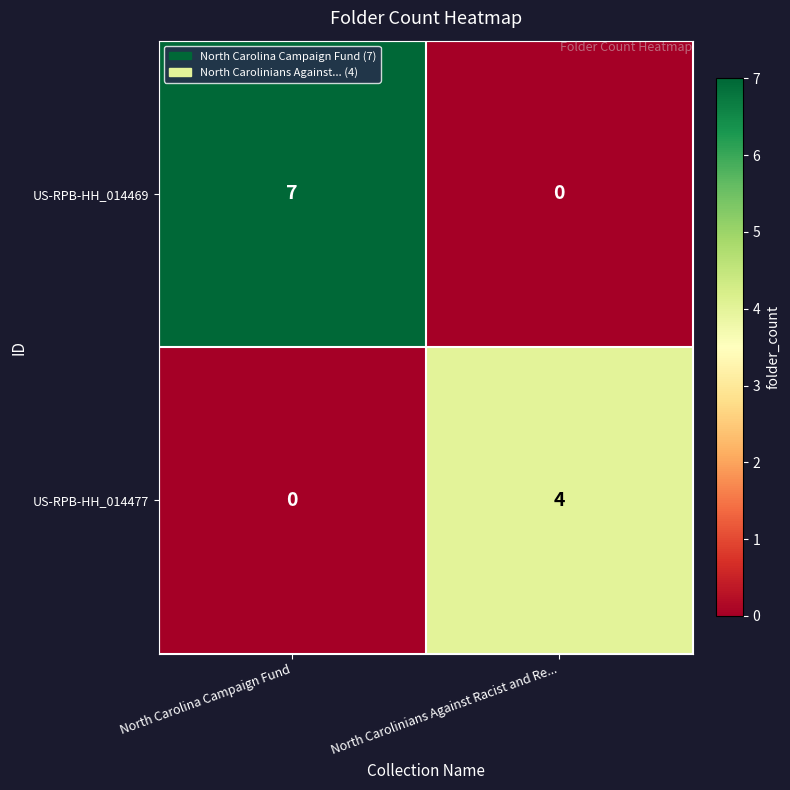

Is it true that US-RPB-HH_014469 equals 7 at North Carolina Campaign Fund?

True